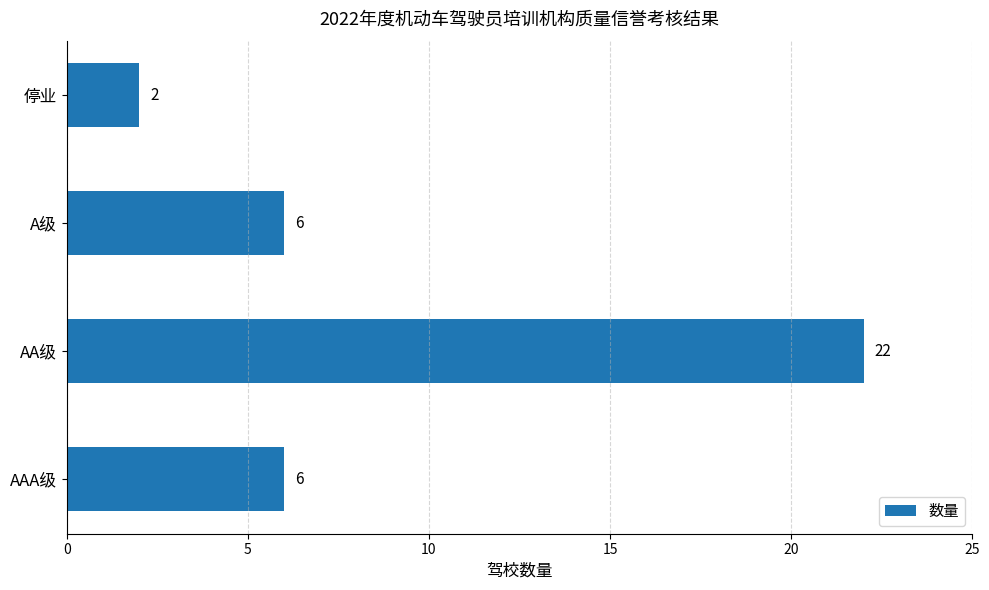

Reading bottom to top, extract all data points from this chart.

AAA级=6	AA级=22	A级=6	停业=2